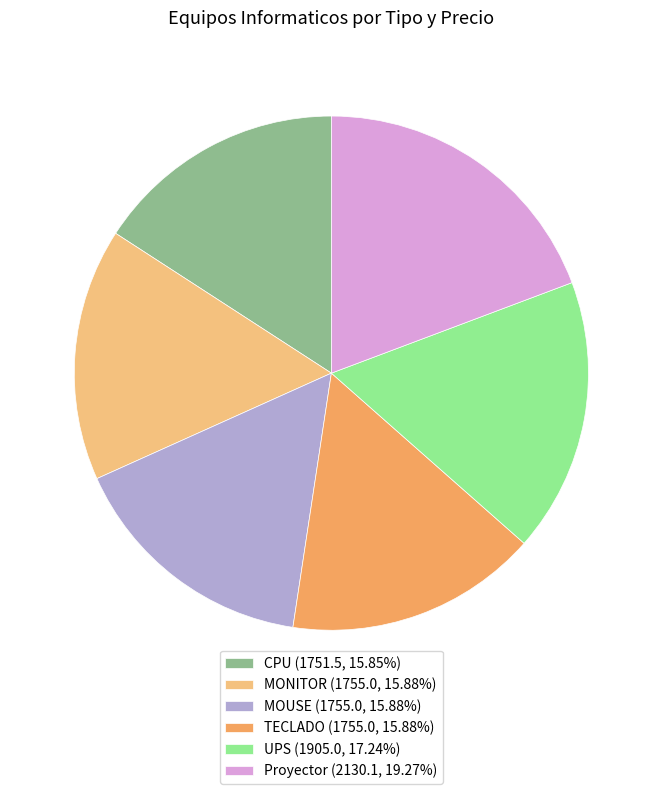

What is the ratio of the value at Proyector (2130.1, 19.27%) to the value at MOUSE (1755.0, 15.88%)?

1.2